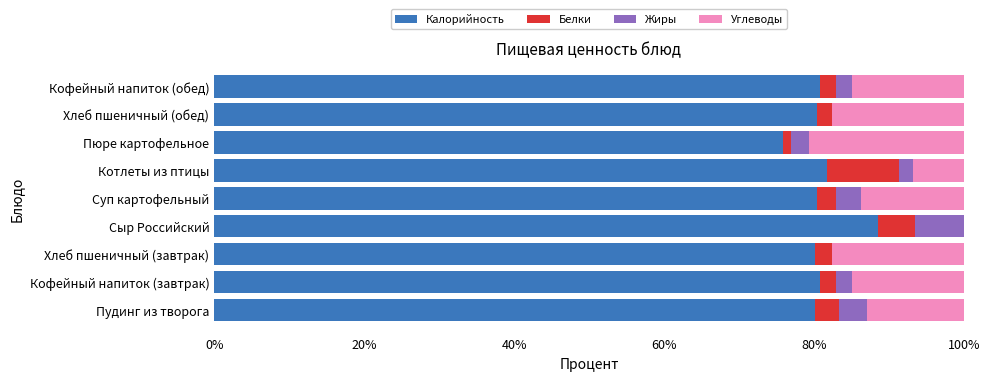

The Калорийность series shows 88.5 at Сыр Российский. True or false?

True